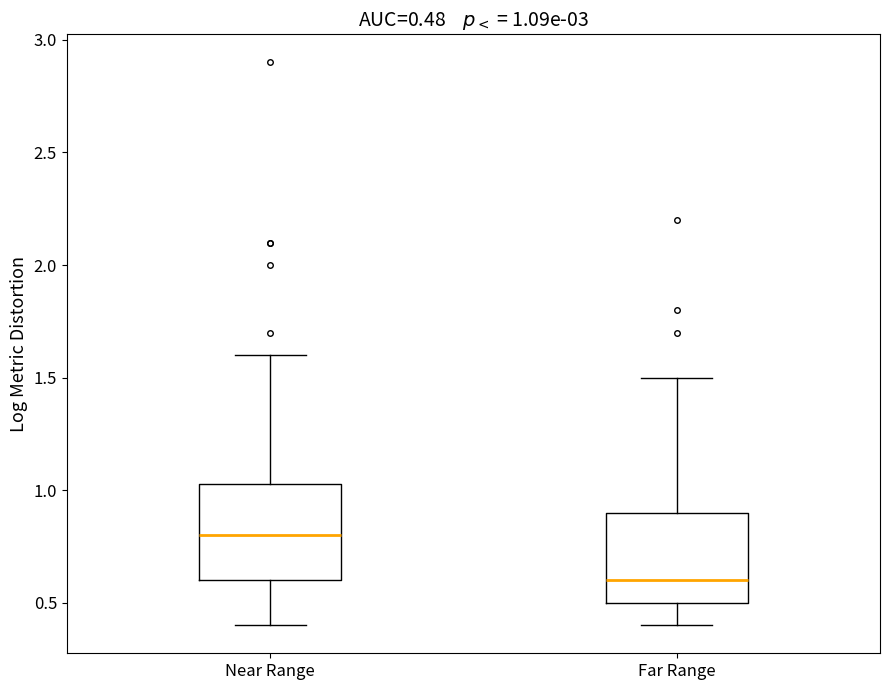

Which box has the lowest median line?

Far Range